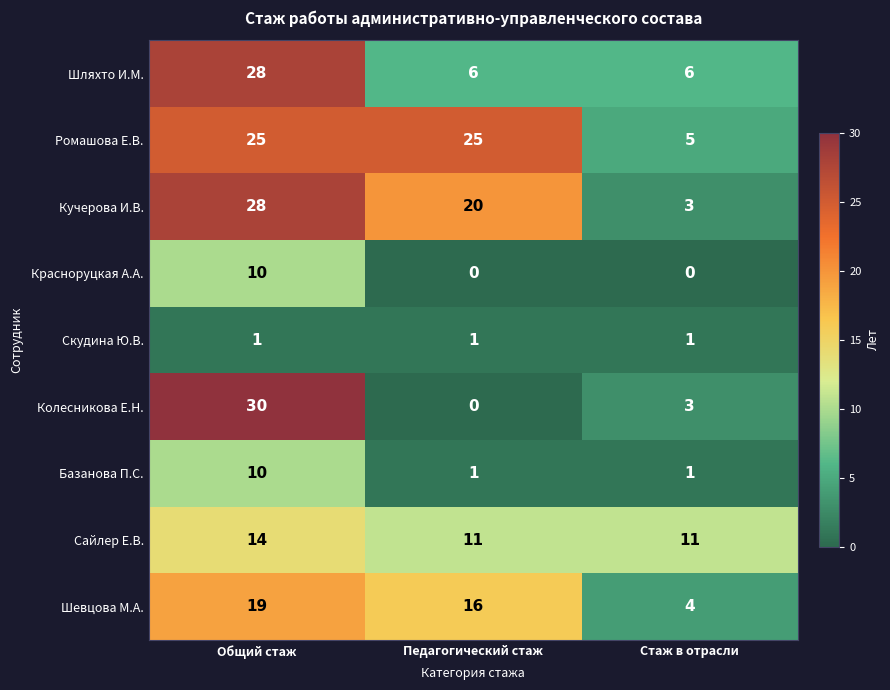

What is the sum of all Колесникова Е.Н. values?

33